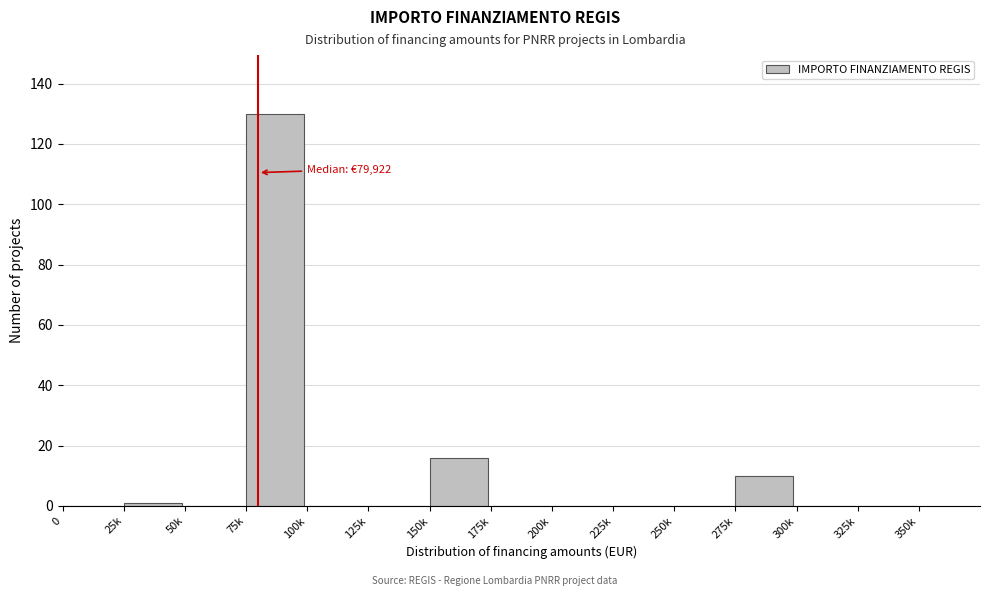

Reading left to right, extract all data points from this chart.

0=0	25k=1	50k=0	75k=130	100k=0	125k=0	150k=16	175k=0	200k=0	225k=0	250k=0	275k=10	300k=0	325k=0